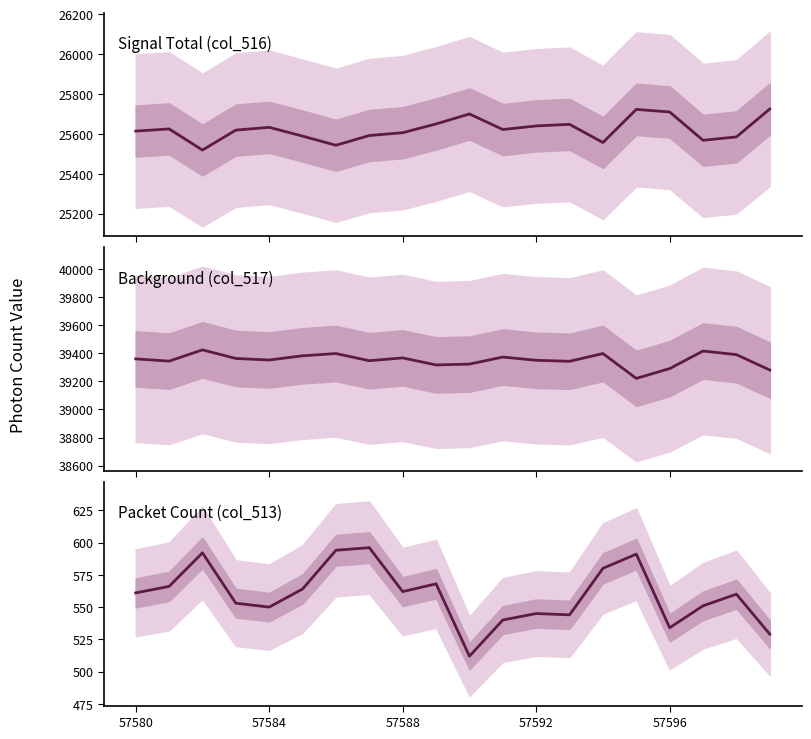

Rank the series by their maximum value, from highest to lowest.

Background (col_517), Signal Total (col_516), Packet Count (col_513)